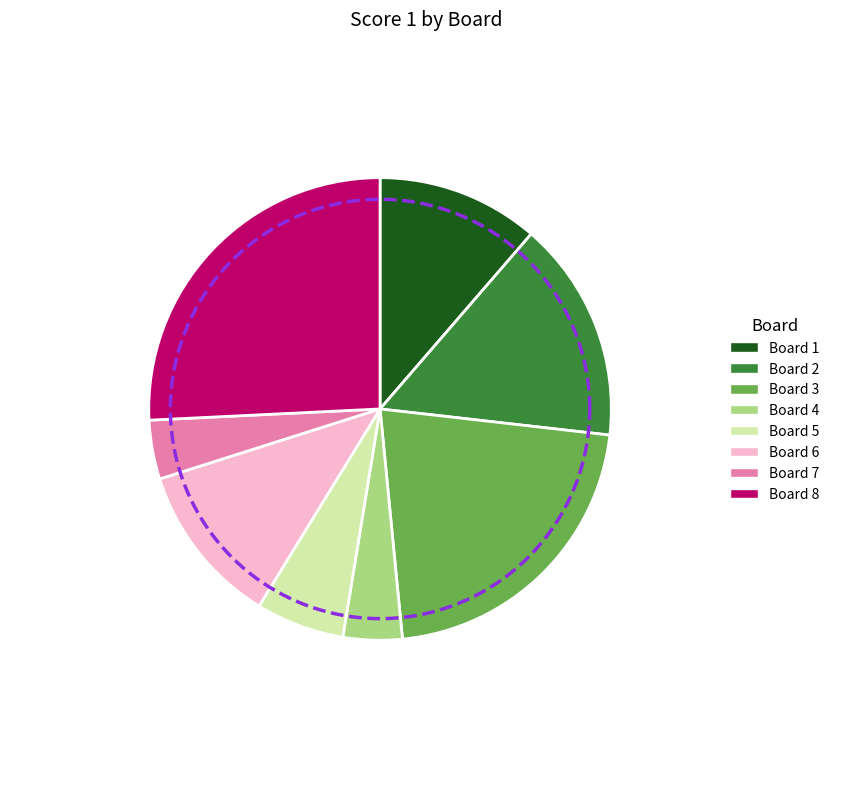

Is there a majority slice in this chart?

No